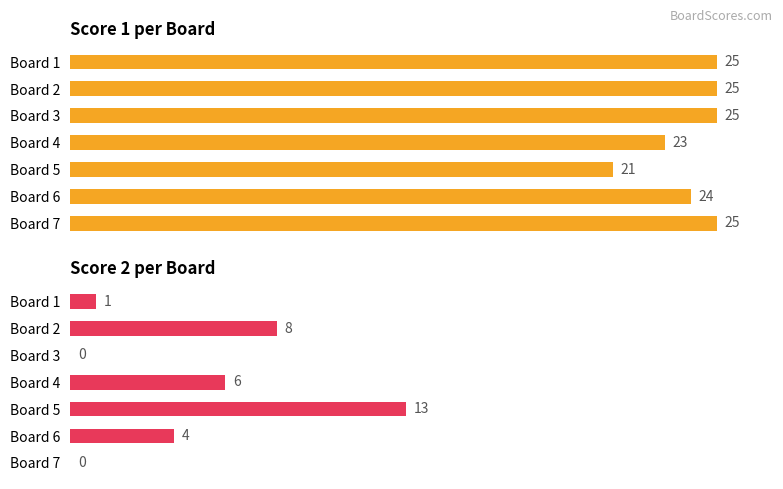

What is the average value of the Score 1 series?

24